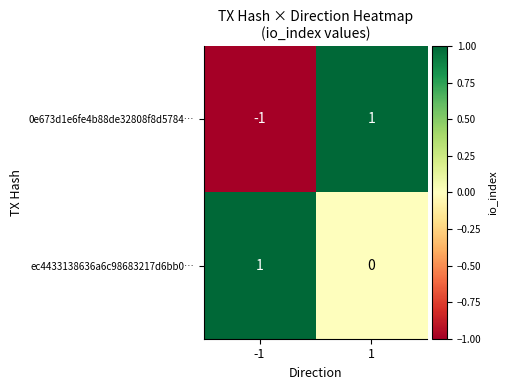

True or false: 0e673d1e6fe4b88de32808f8d5784… has a value of 2 at 1.

False